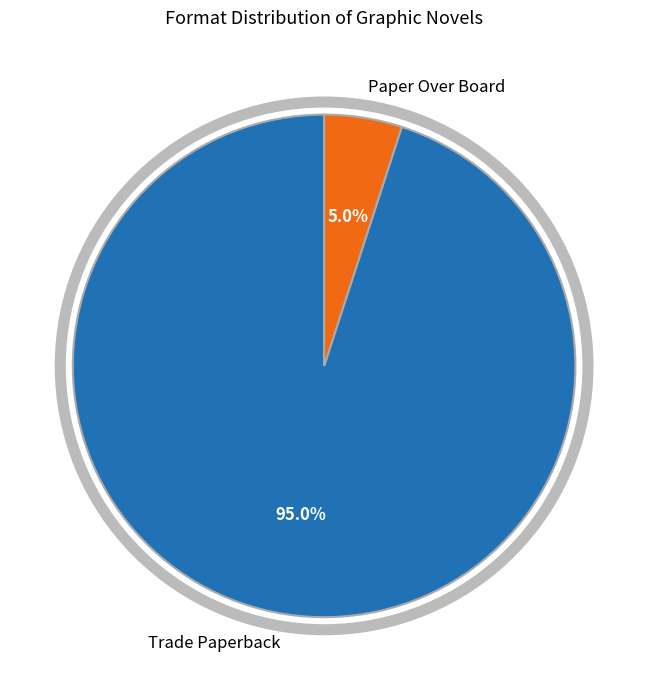

Count the number of slices in the pie.

2